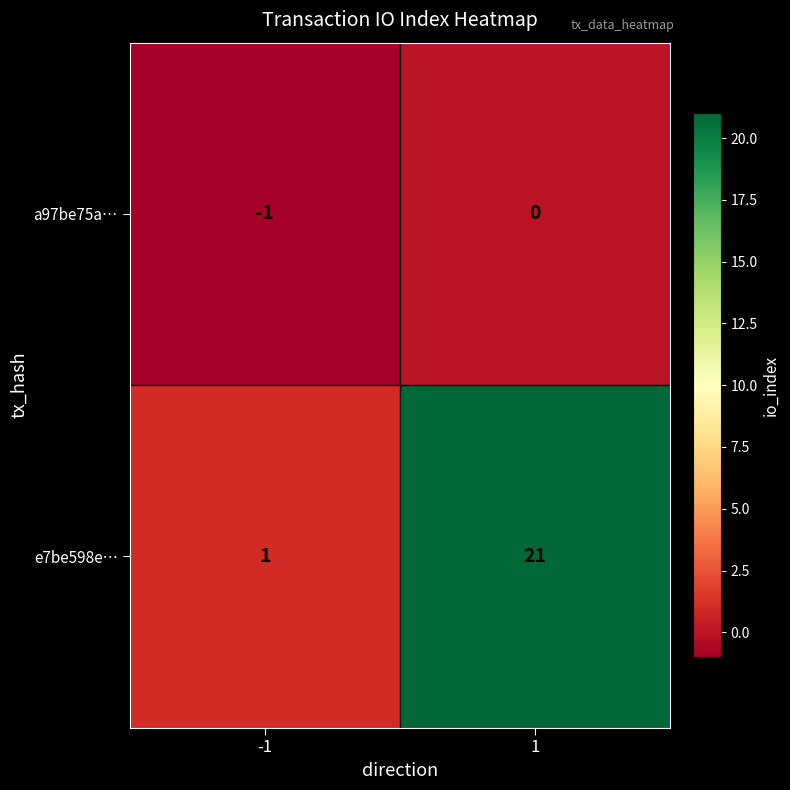

What is the sum of the e7be598e… values at -1 and 1?

22